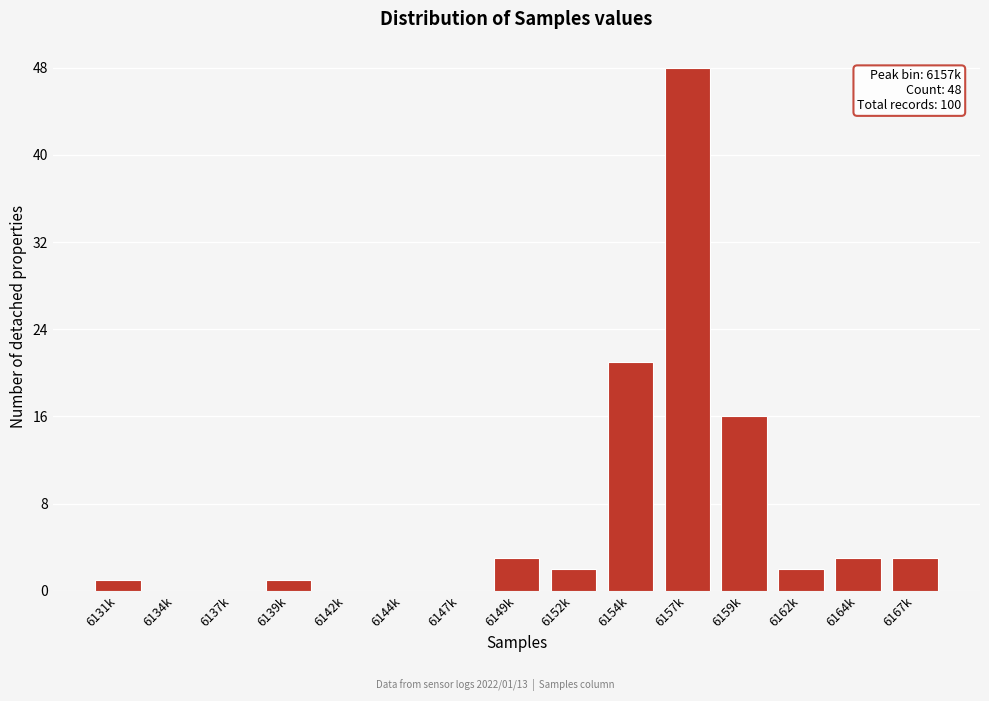

Reading right to left, what are all the values shown in this chart?

6167k=3	6164k=3	6162k=2	6159k=16	6157k=48	6154k=21	6152k=2	6149k=3	6147k=0	6144k=0	6142k=0	6139k=1	6137k=0	6134k=0	6131k=1